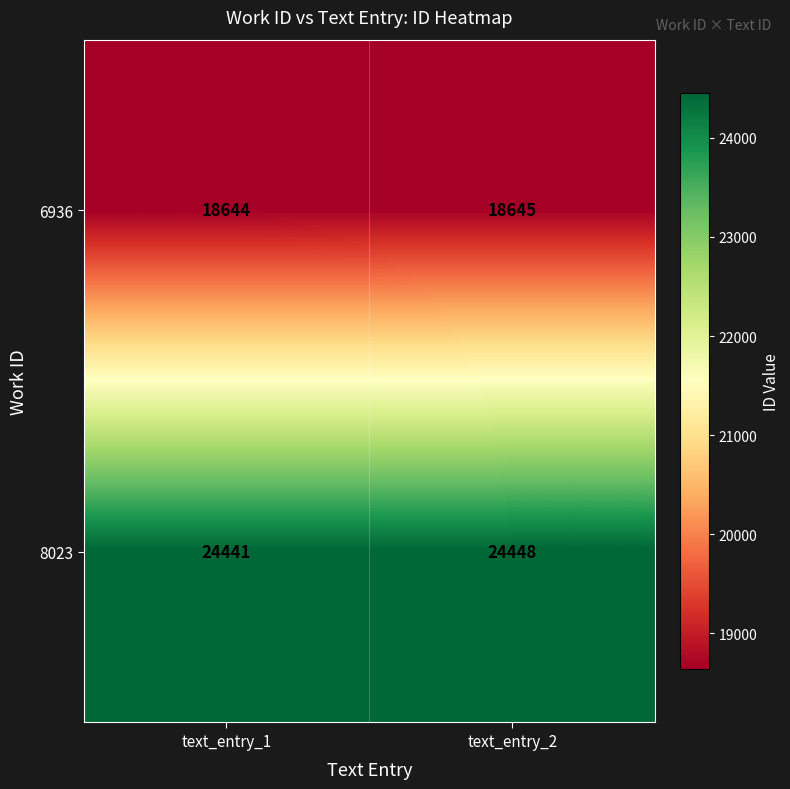

Which series has the largest range (max minus min)?

8023